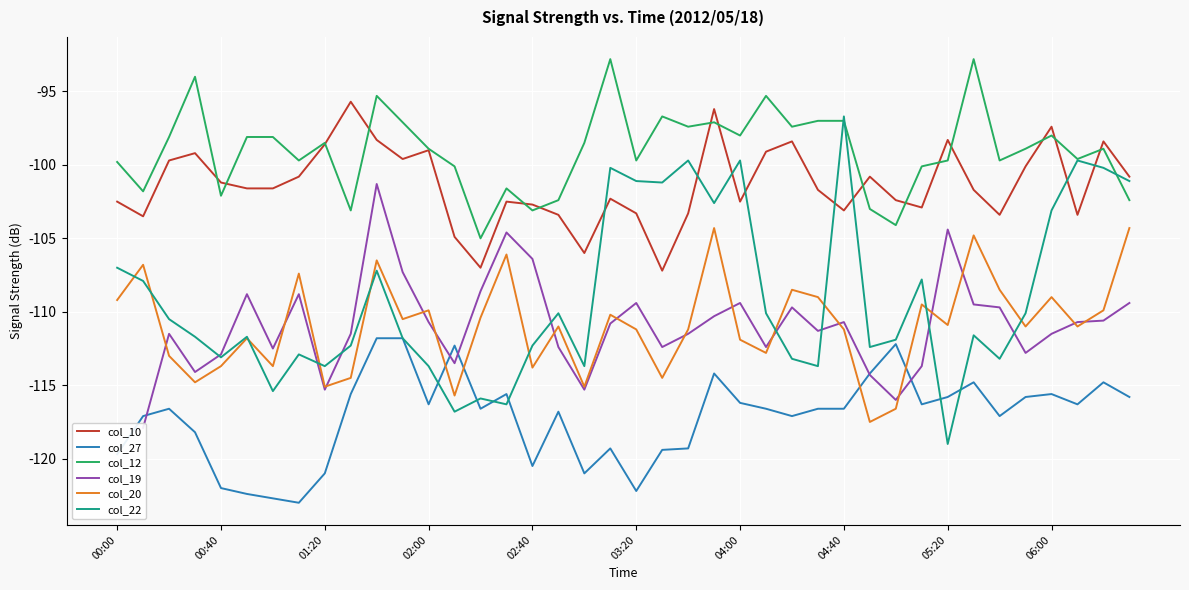

The value of col_22 at 02:00 is -113.7. True or false?

True